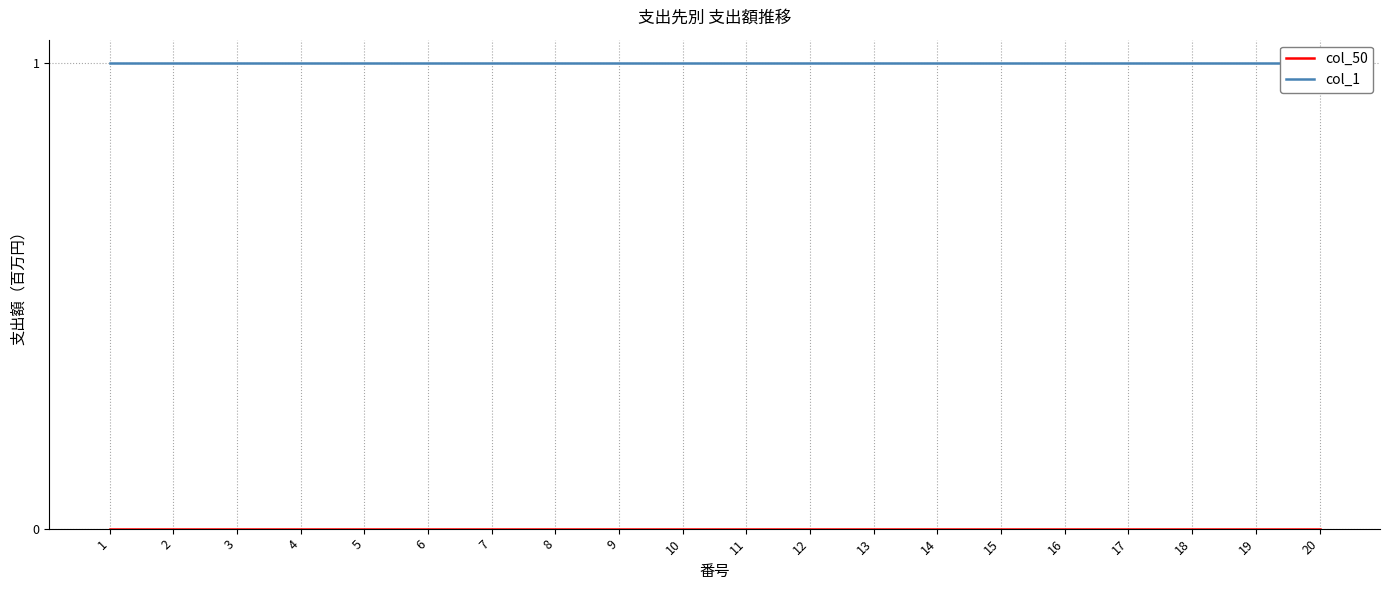

How many data points does each series have?

20